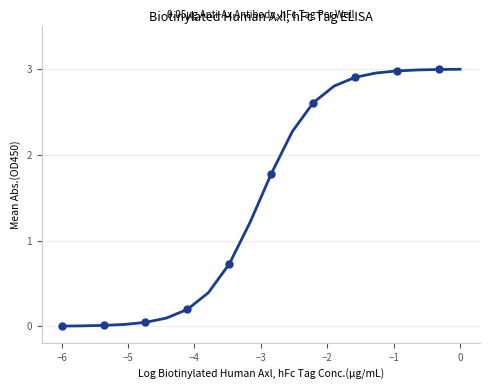

Does the chart have visible grid lines?

Yes